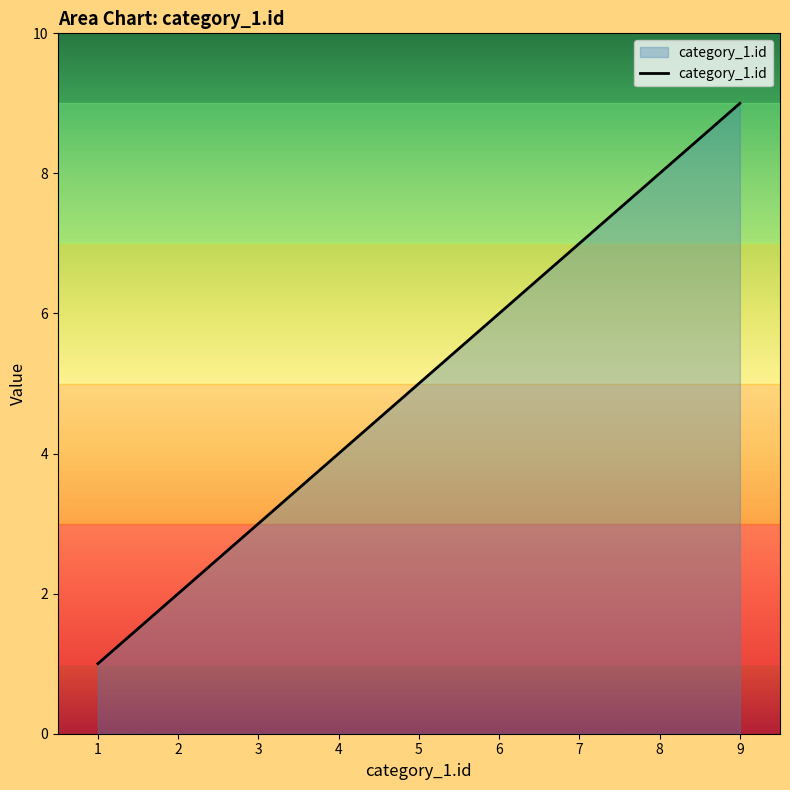

How many values are below 5?

4